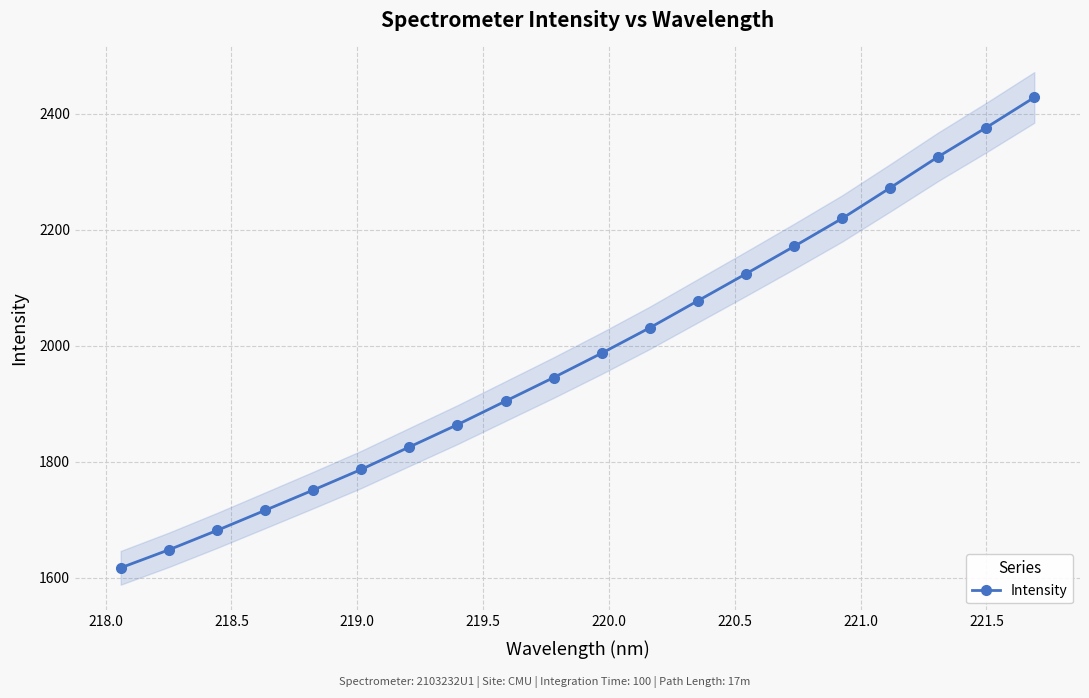

What is the value of the Intensity point at the 18th from the left?

2326.2